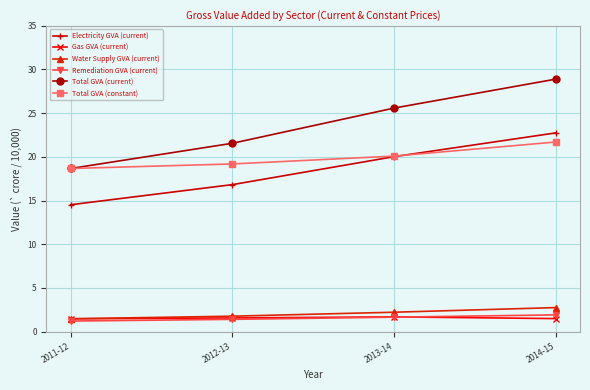

Which category has the lowest value in the Total GVA (constant) series?

2011-12